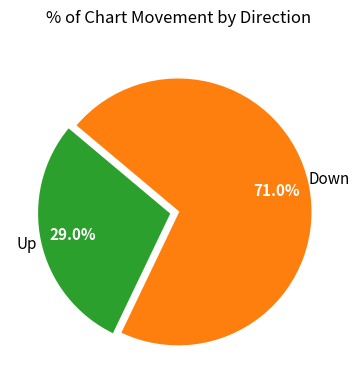

Does any single category account for the majority?

Yes